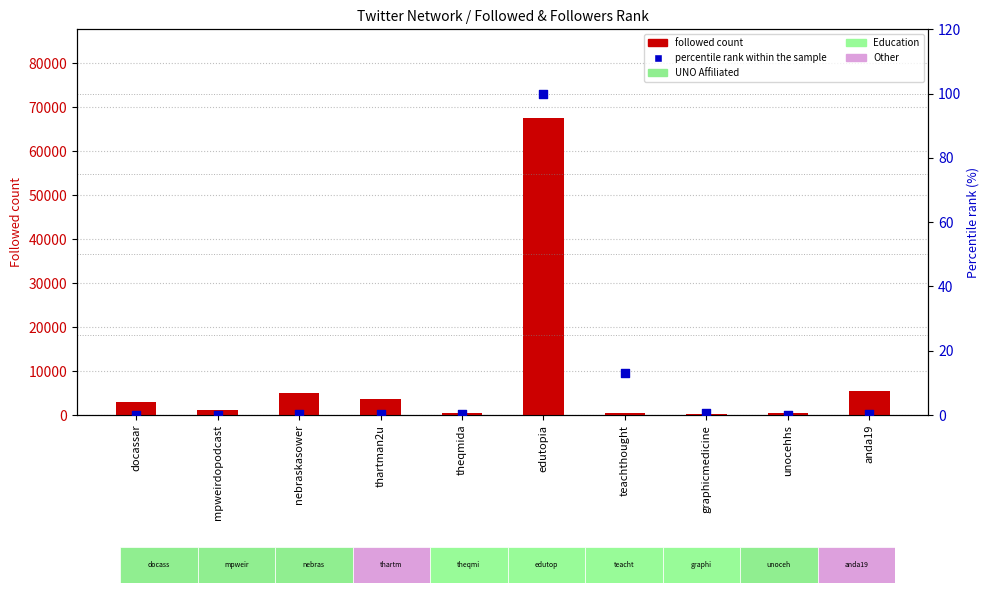

What is the total value across all series at teachthought?

587.1